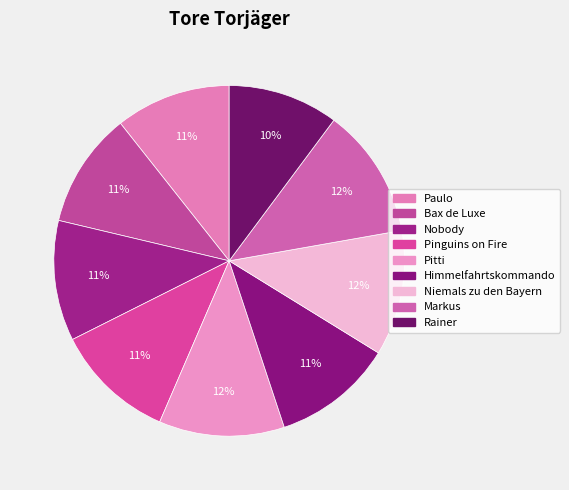

How many segments does this pie chart have?

9